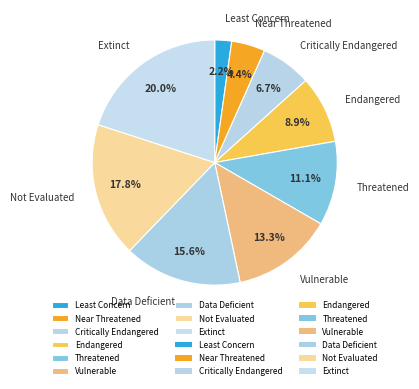

To the nearest percent, what is the difference between the largest and smallest slice percentages?

18%